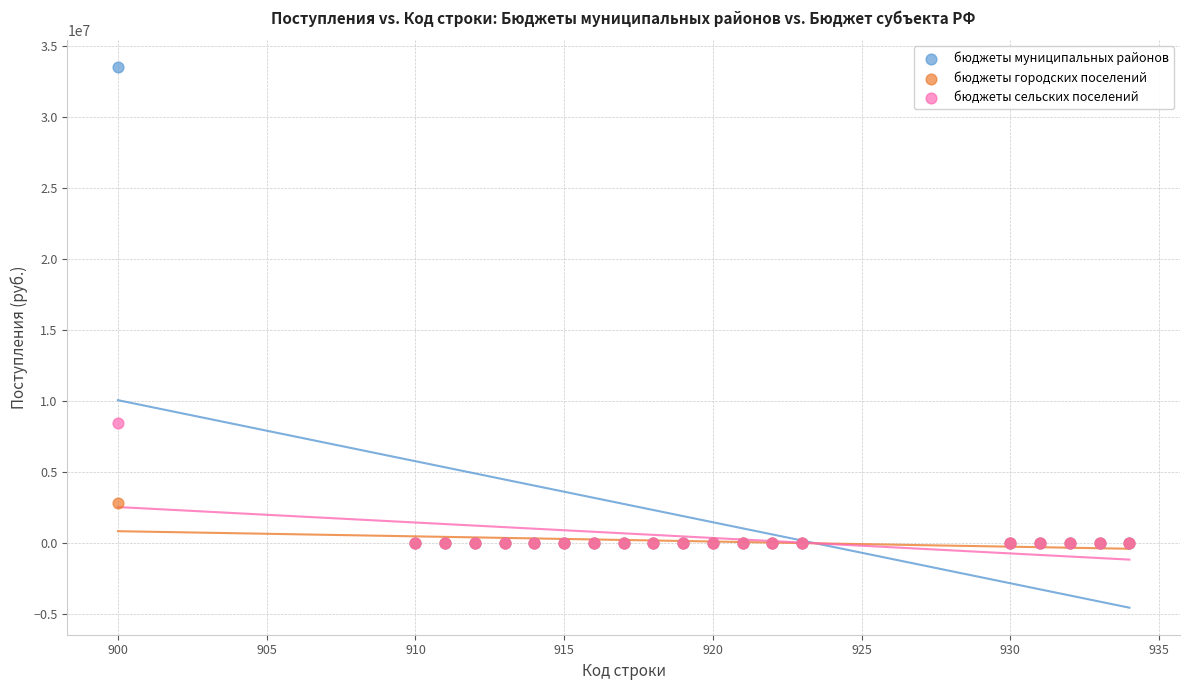

Across all series, what Y value is closest to 16750293?

8486176.4